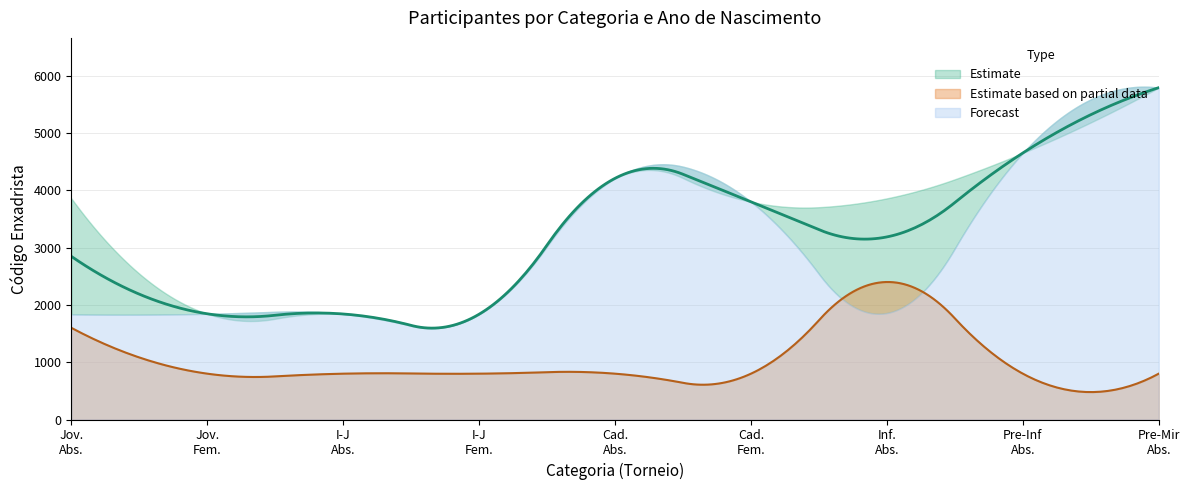

What is the minimum value for Estimate based on partial data?

478.5